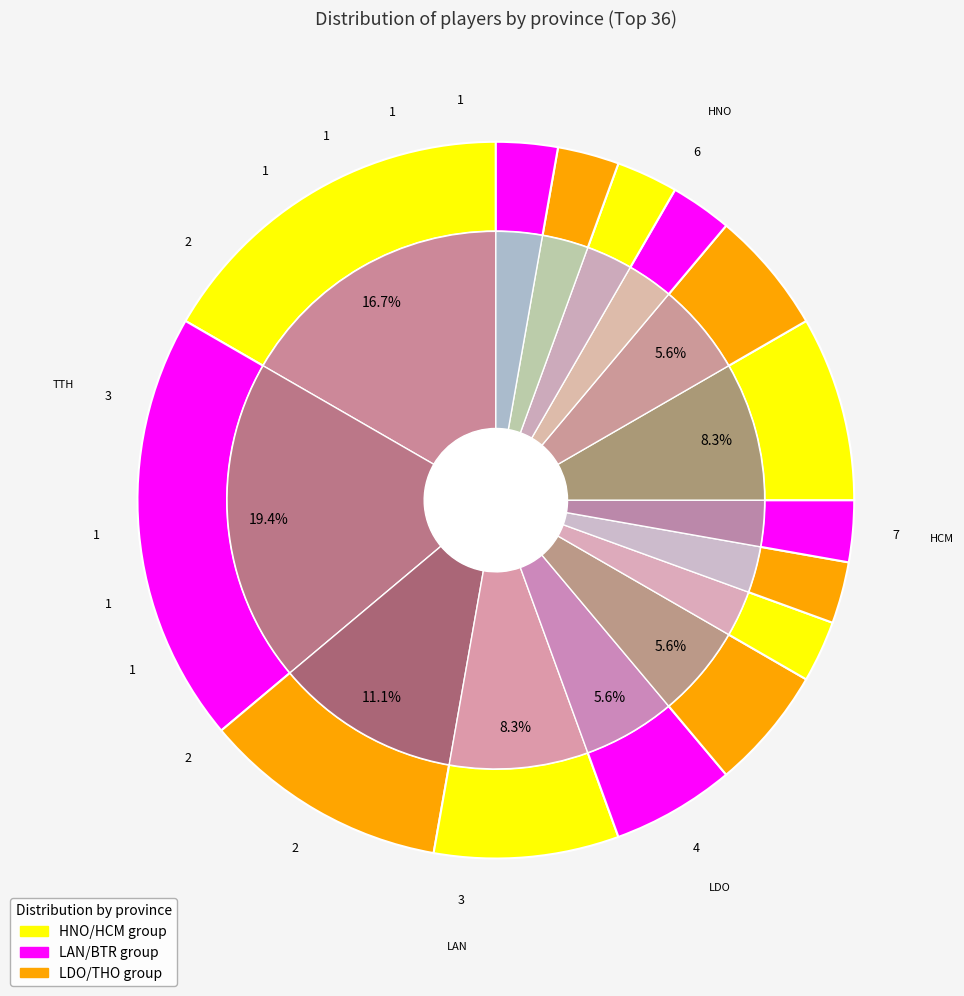

Is the sum of CTH and LAN greater than half?

No